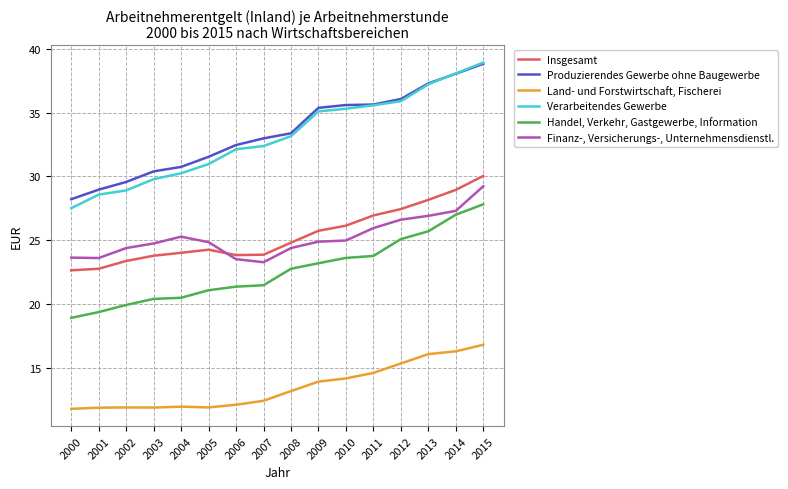

Which series ends up on top after the final intersection of Verarbeitendes Gewerbe and Produzierendes Gewerbe ohne Baugewerbe?

Verarbeitendes Gewerbe